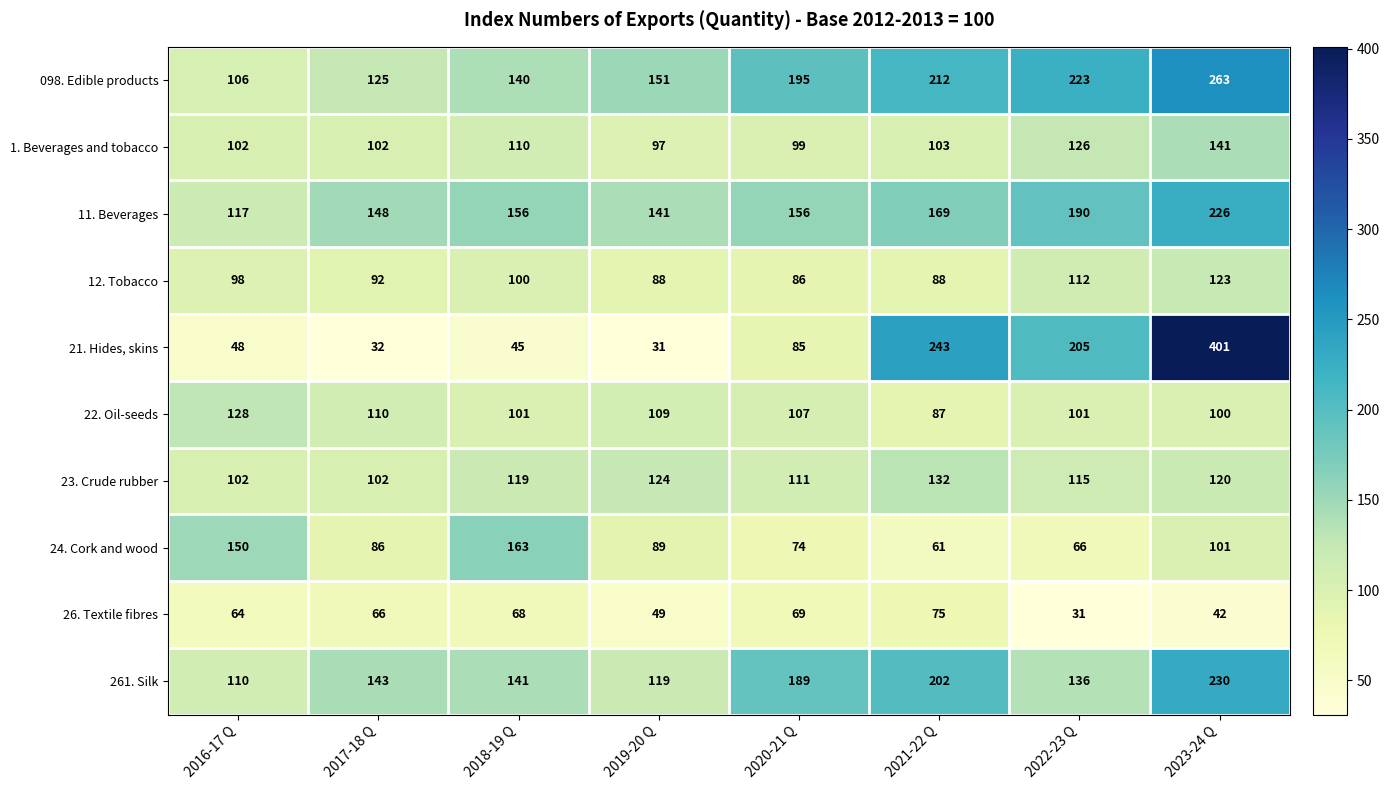

At which label does 26. Textile fibres reach its minimum?

2022-23 Q